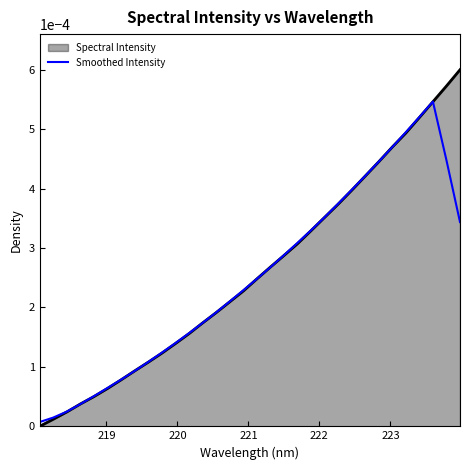

List the series in order of their peak value, highest first.

Spectral Intensity, Smoothed Intensity